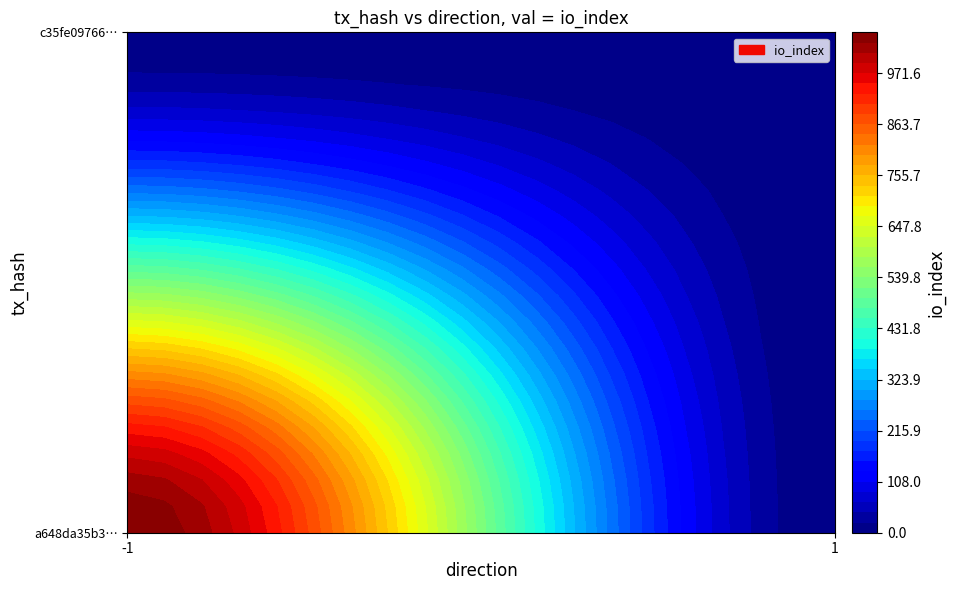

What is the sum of all c35fe097665dccb36696bdcf6737644f3946516 values?

1